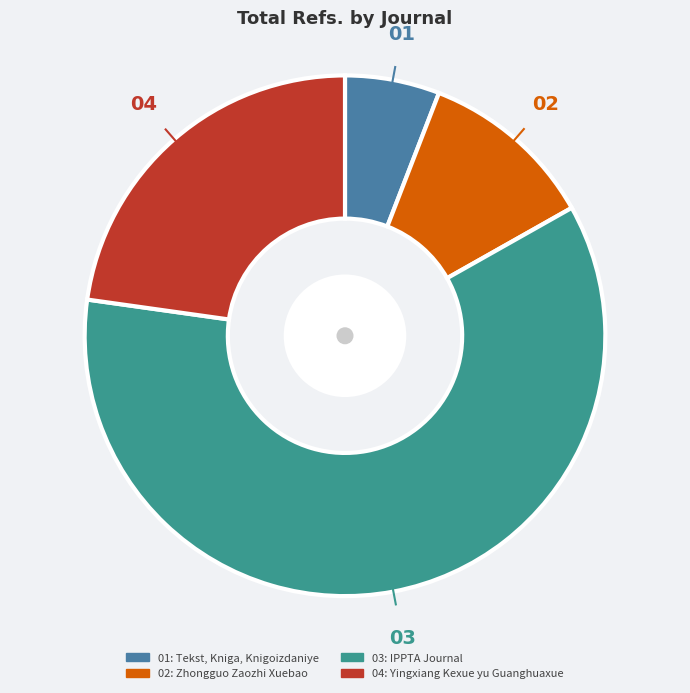

How many segments does this pie chart have?

4